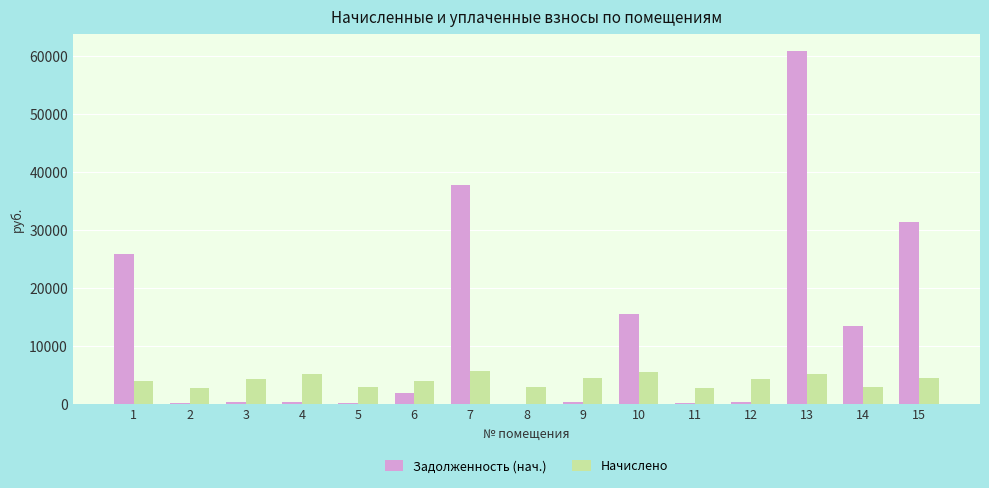

What is the average value of the Начислено series?

4149.3